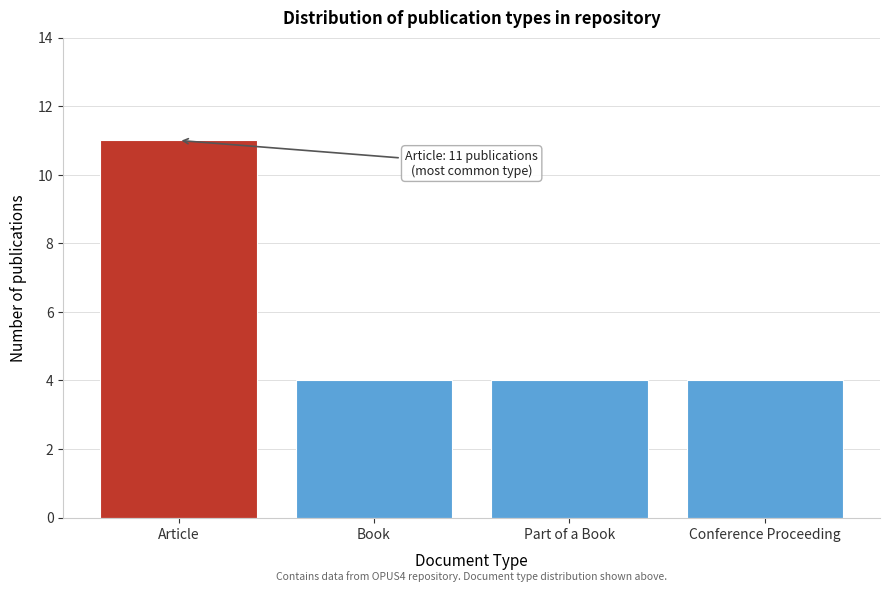

Reading left to right, what are all the values shown in this chart?

Article=11	Book=4	Part of a Book=4	Conference Proceeding=4